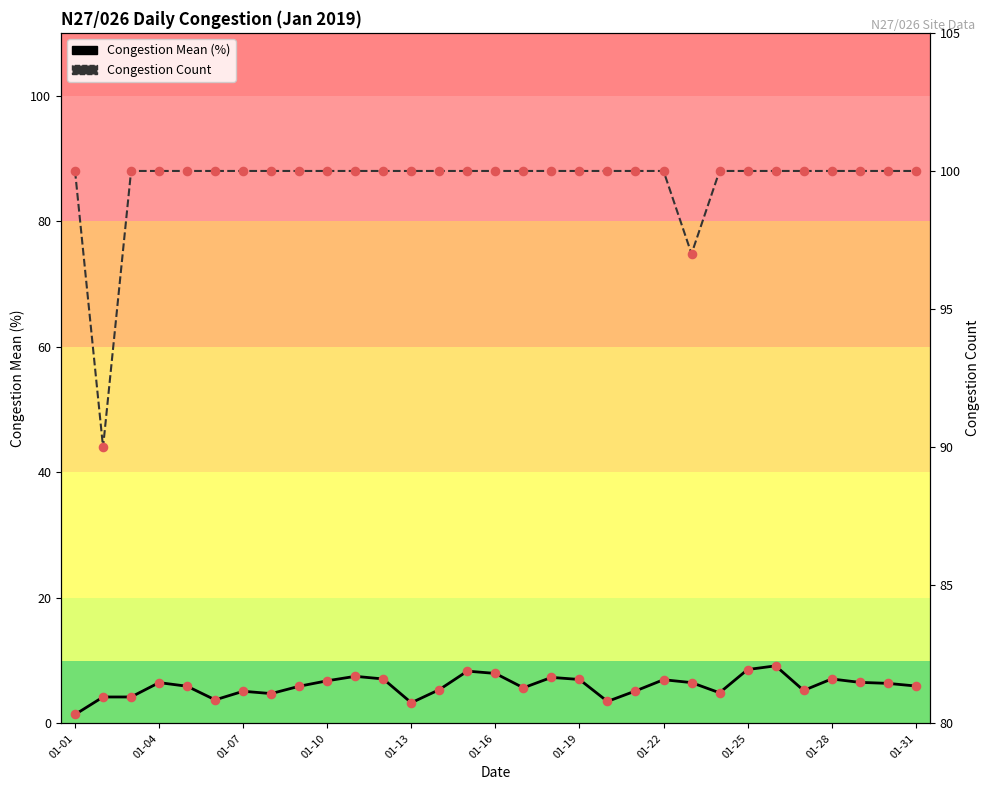

Is the value of Congestion Count at 01-31 greater than the value of Congestion Mean (%) at 24?

Yes